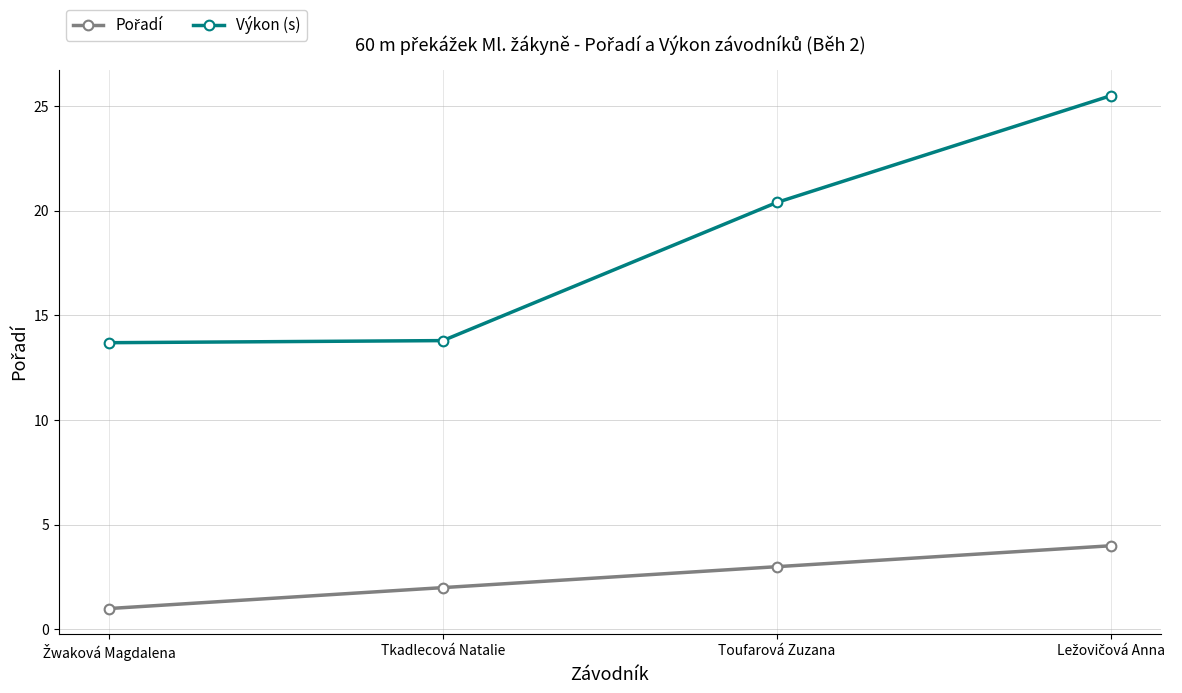

The Výkon (s) series shows 21.7 at Tkadlecová Natalie. True or false?

False